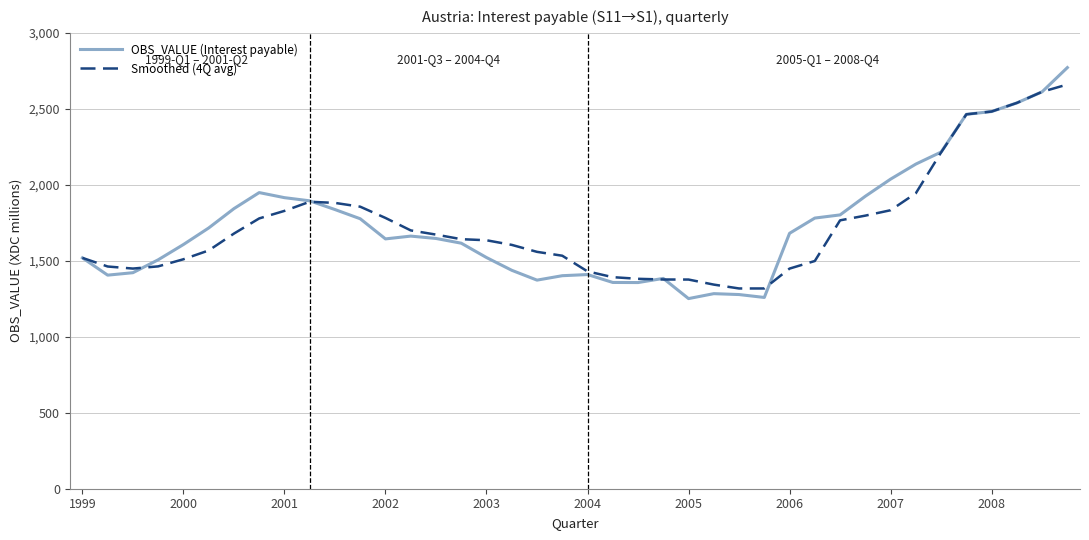

Which series has the widest spread of values?

OBS_VALUE (Interest payable)